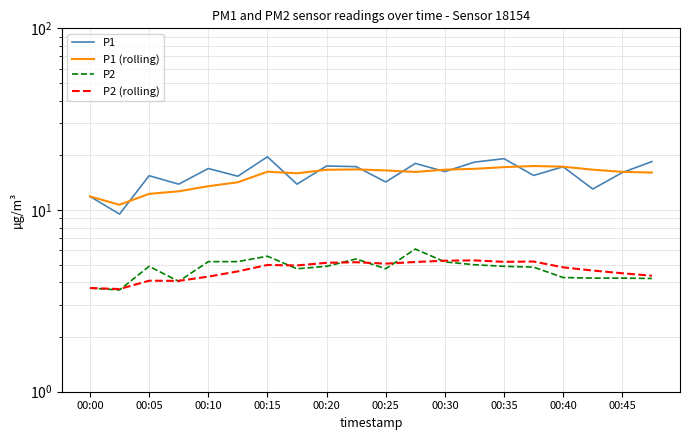

Reading left to right, extract all data points from this chart.

P1: 11.9	9.5	15.4	13.9	16.9	15.3	19.6	13.9	17.5	17.3	14.3	18.1	16.3	18.4	19.2	15.5	17.3	13.1	16.1	18.5
P1 (rolling): 11.9	10.7	12.3	12.7	13.5	14.2	16.2	15.9	16.7	16.7	16.5	16.2	16.7	16.9	17.2	17.5	17.3	16.7	16.2	16.1
P2: 3.7	3.6	4.9	4.0	5.2	5.2	5.6	4.8	4.9	5.4	4.8	6.1	5.2	5.0	4.9	4.8	4.2	4.2	4.2	4.2
P2 (rolling): 3.7	3.7	4.1	4.1	4.3	4.6	5.0	5.0	5.1	5.2	5.1	5.2	5.3	5.3	5.2	5.2	4.8	4.6	4.5	4.3